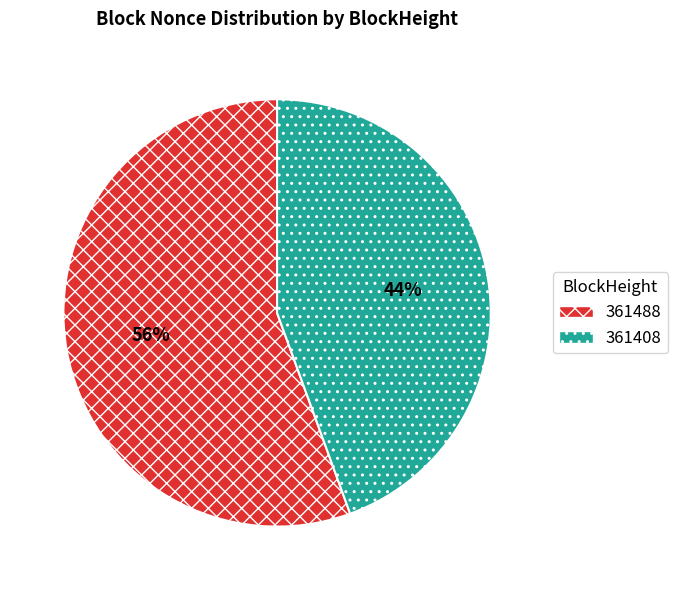

To the nearest percent, what percentage of the pie is 361408?

44%